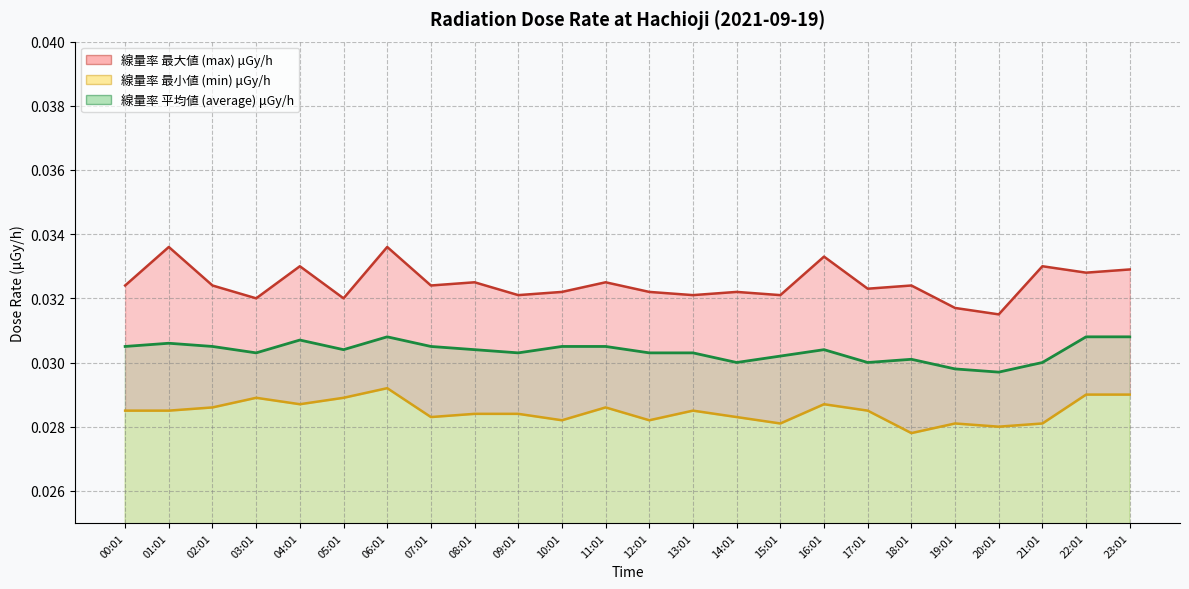

At which category does min reach its first local peak?

03:01